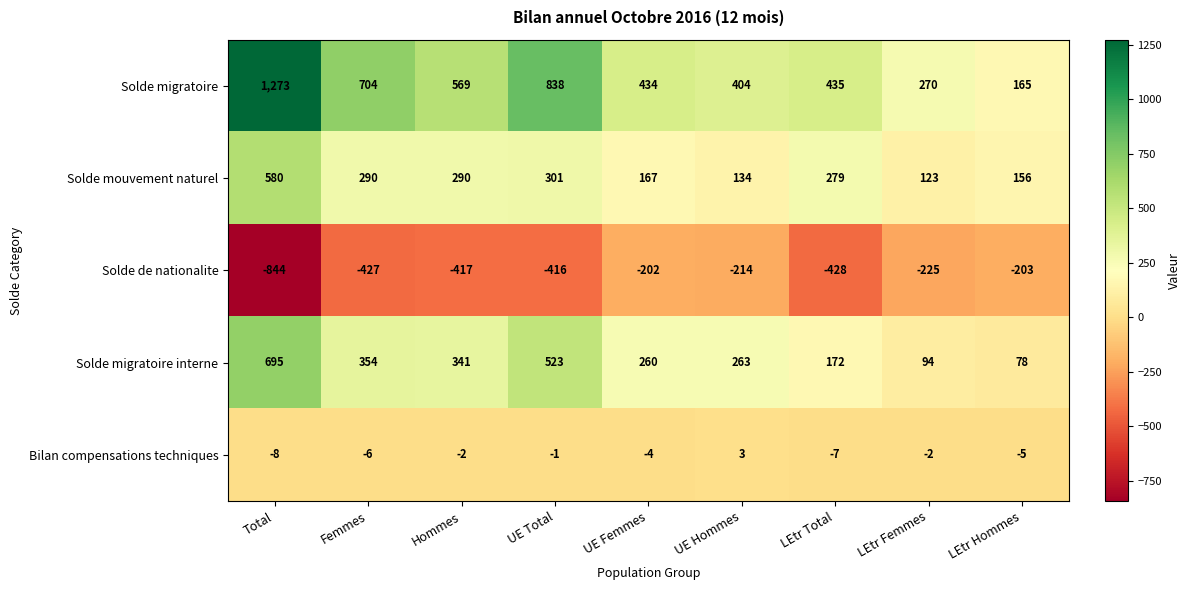

What is the difference between the highest and lowest values at UE Hommes?

618